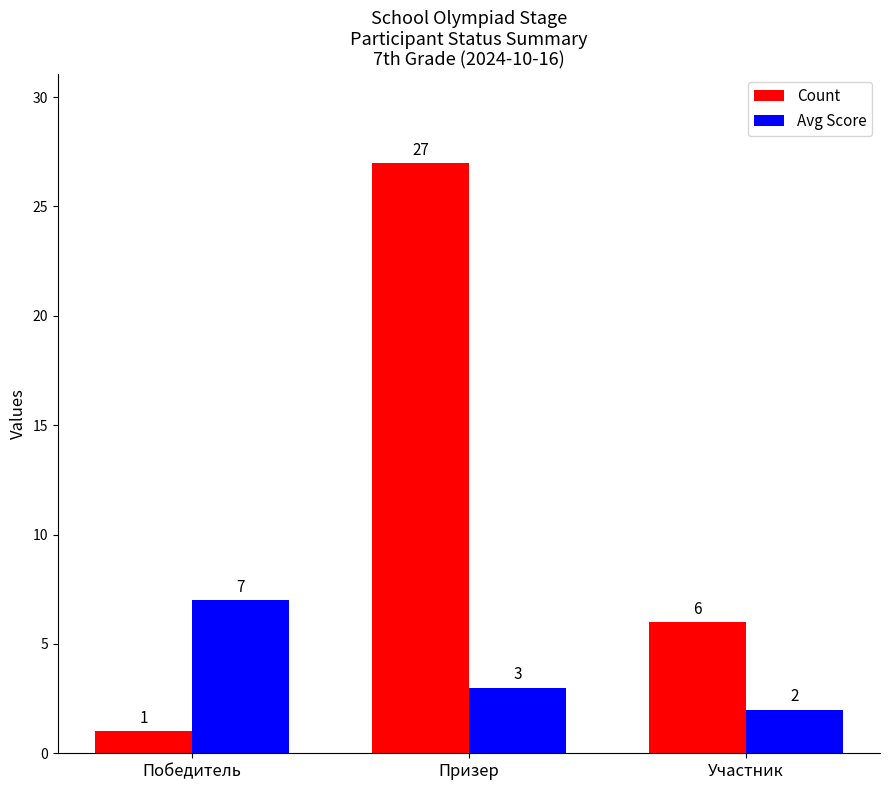

What is the spread (max minus min) of values at Победитель?

6